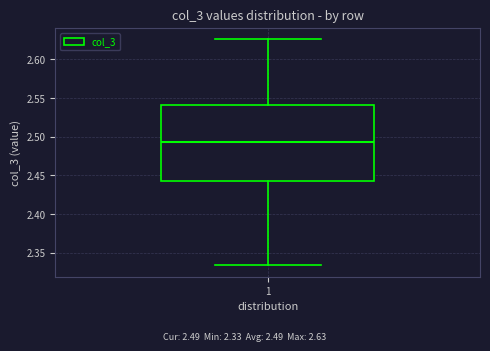

Read this box plot against the y-axis: the position of the median line, the range covered by the box, and the ends of both whiskers. The values are not printed on the chart, so give them approximately, as read against the axis.

median 2.495, box 2.445 to 2.540, whiskers 2.335 to 2.625